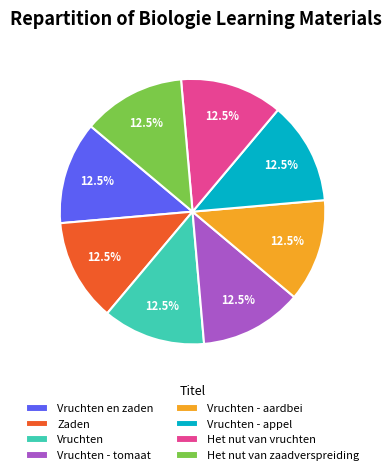

What percentage is NOT represented by Zaden?

87.5%